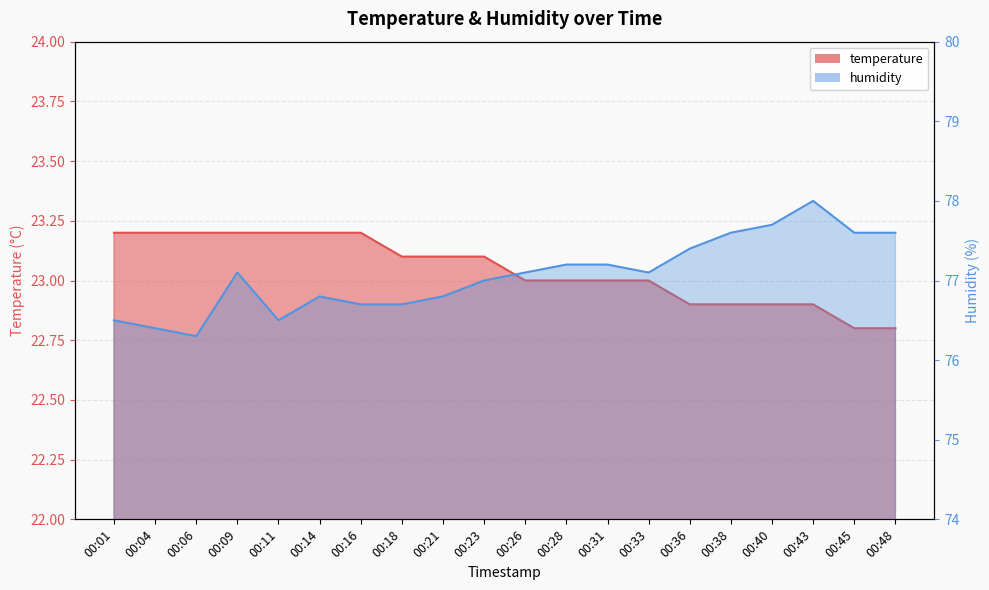

List the labels in order of humidity value, smallest first.

00:06, 00:04, 00:01, 00:11, 00:16, 00:18, 00:14, 00:21, 00:23, 00:09, 00:26, 00:33, 00:28, 00:31, 00:36, 00:38, 00:45, 00:48, 00:40, 00:43